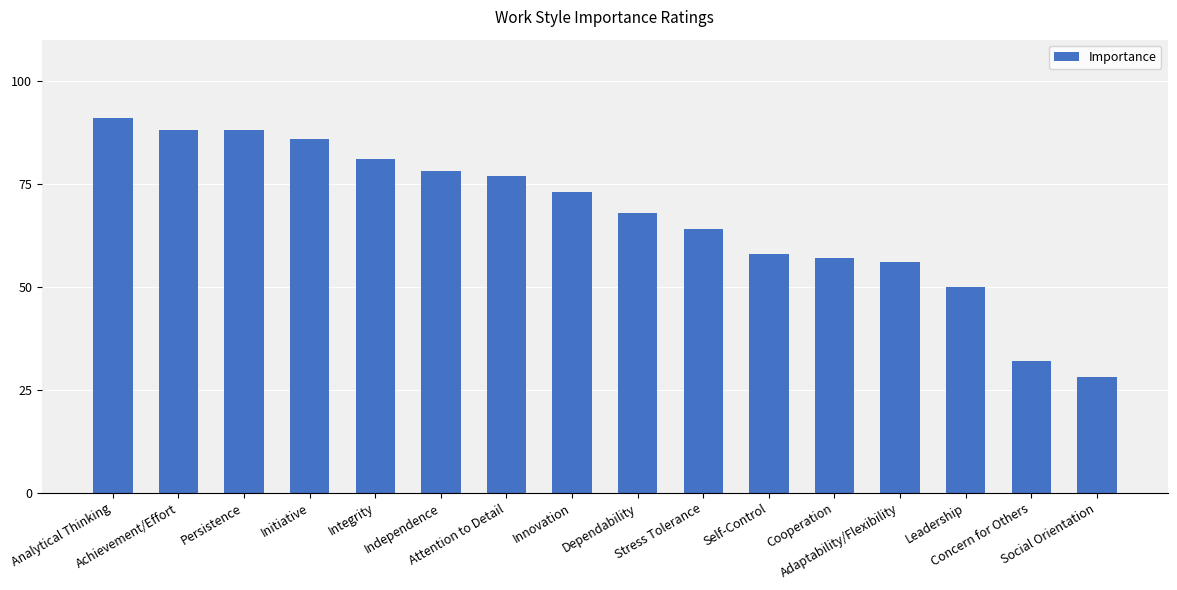

Reading right to left, list all the values displayed in this chart.

28	32	50	56	57	58	64	68	73	77	78	81	86	88	88	91